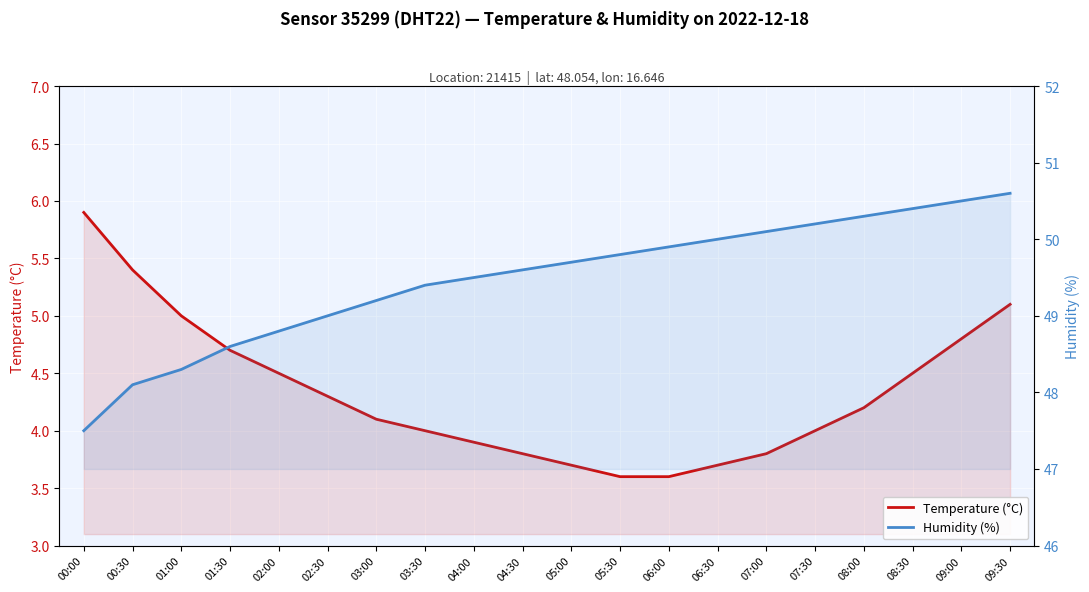

Reading left to right, transcribe all the data shown in this chart.

Temperature (°C): 00:00=5.9	00:30=5.4	01:00=5.0	01:30=4.7	02:00=4.5	02:30=4.3	03:00=4.1	03:30=4.0	04:00=3.9	04:30=3.8	05:00=3.7	05:30=3.6	06:00=3.6	06:30=3.7	07:00=3.8	07:30=4.0	08:00=4.2	08:30=4.5	09:00=4.8	09:30=5.1
Humidity (%): 00:00=47.5	00:30=48.1	01:00=48.3	01:30=48.6	02:00=48.8	02:30=49.0	03:00=49.2	03:30=49.4	04:00=49.5	04:30=49.6	05:00=49.7	05:30=49.8	06:00=49.9	06:30=50.0	07:00=50.1	07:30=50.2	08:00=50.3	08:30=50.4	09:00=50.5	09:30=50.6